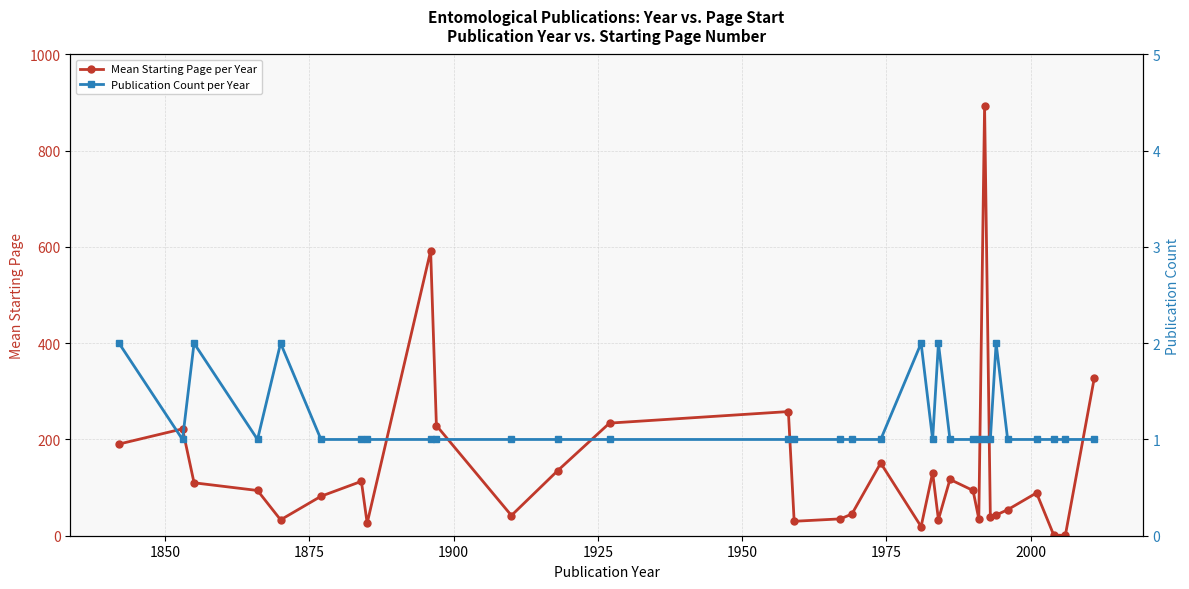

Does the chart have visible grid lines?

Yes